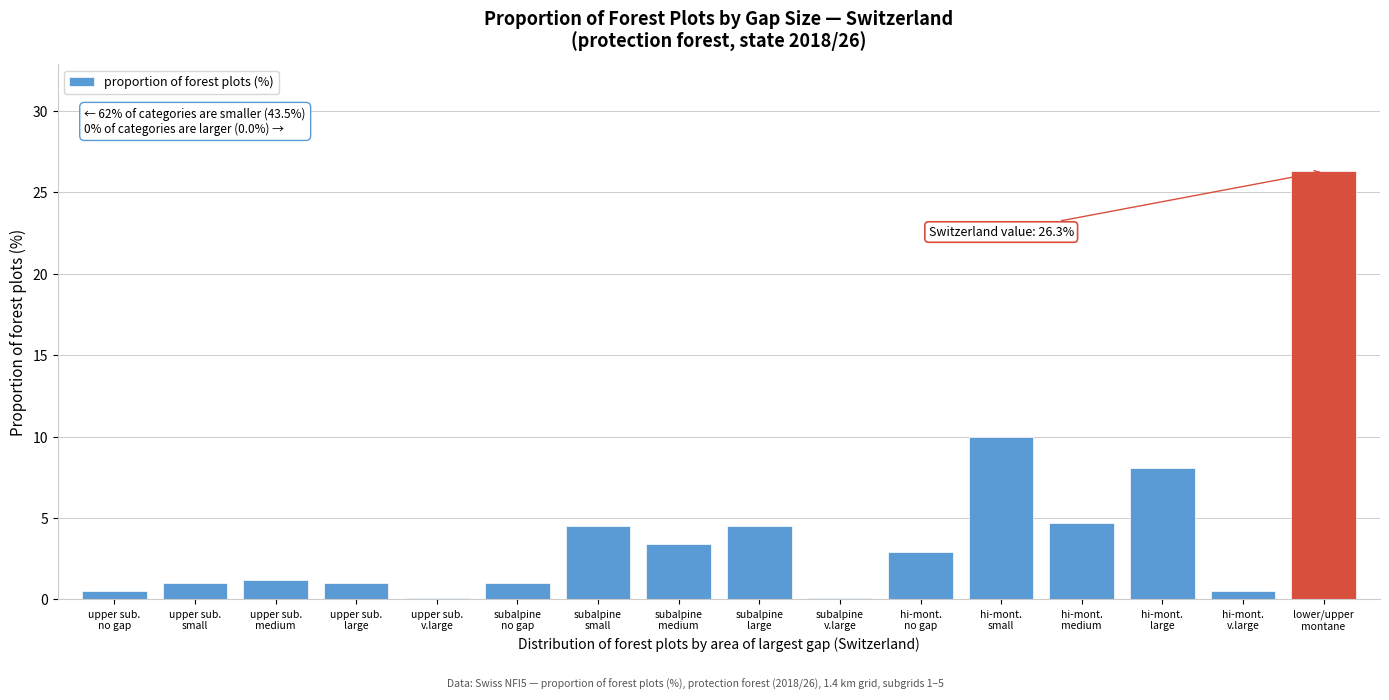

Reading right to left, transcribe all the data shown in this chart.

26.3	0.5	8.1	4.7	10.0	2.9	0.1	4.5	3.4	4.5	1.0	0.1	1.0	1.2	1.0	0.5